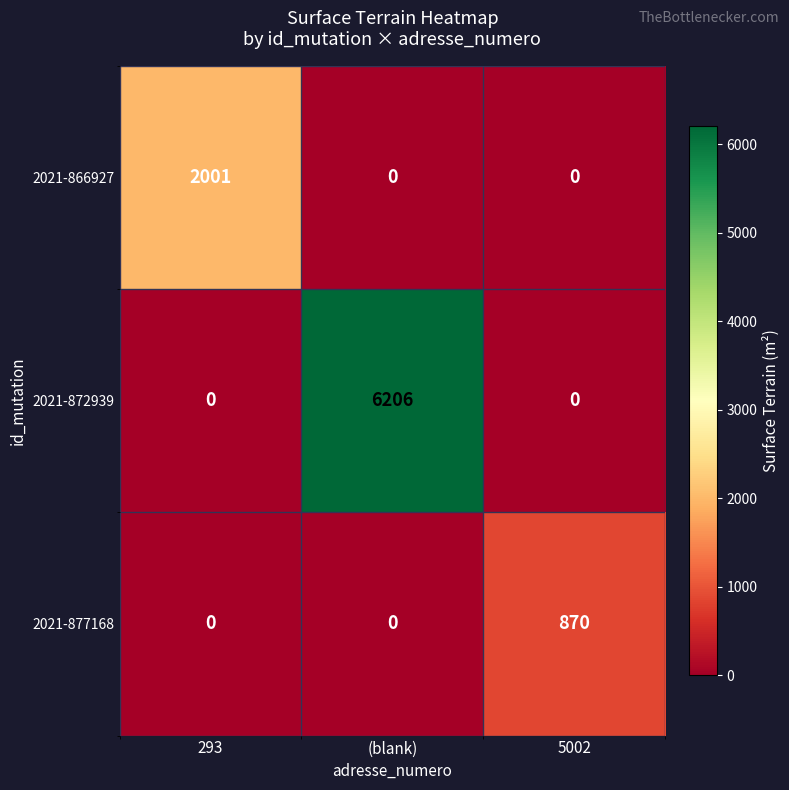

What is the difference between the 2021-877168 values at 293 and 5002?

870